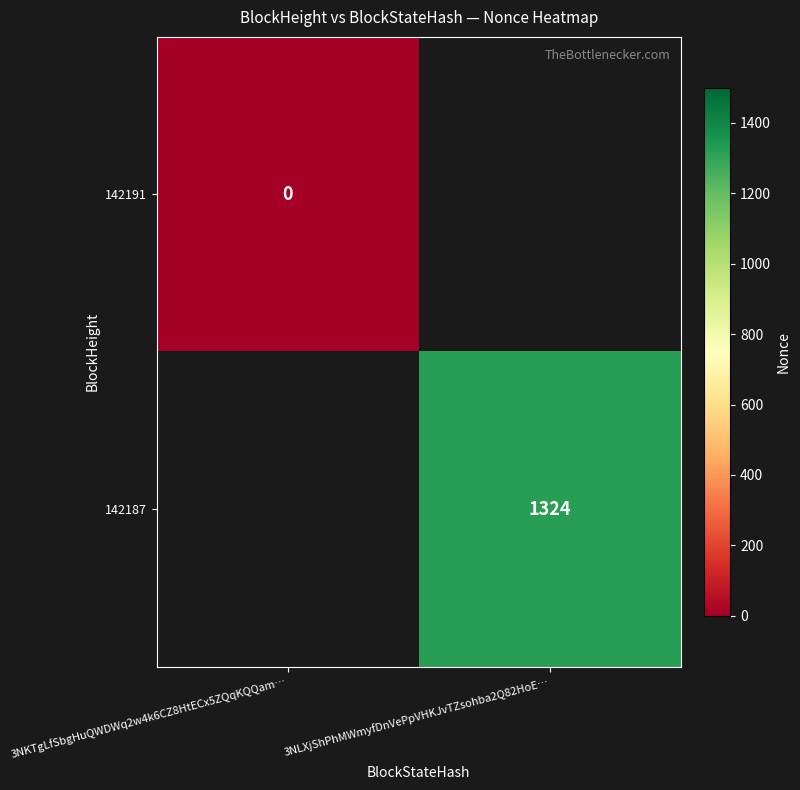

The 142187 series shows 2034 at 3NLXjShPhMWmyfDnVePpVHKJvTZsohba2Q82HoE…. True or false?

False